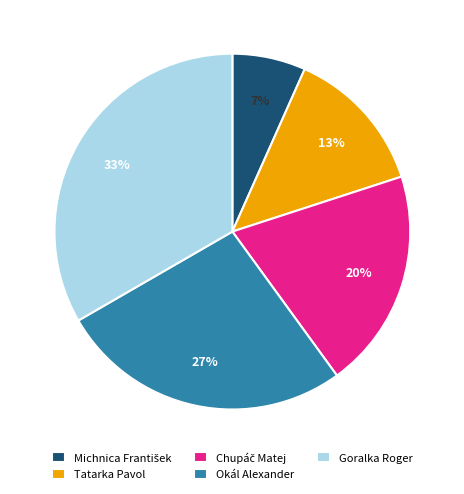

Which has a higher value, Goralka Roger or Tatarka Pavol?

Goralka Roger